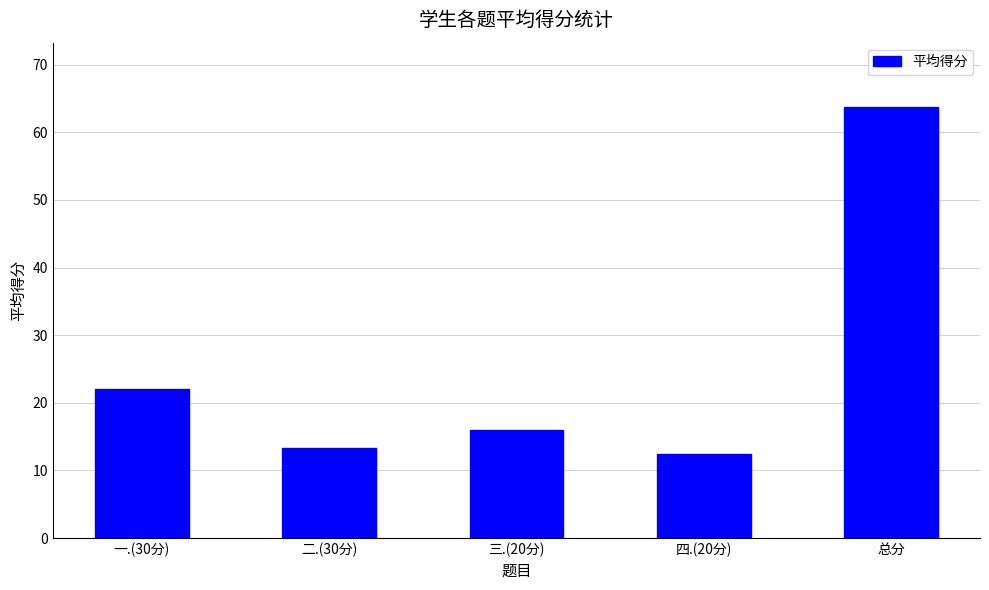

Which category has the lowest value across all series?

四.(20分)